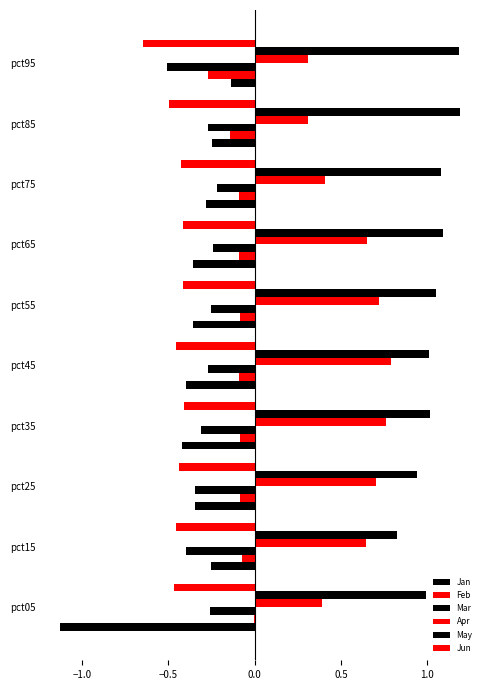

Count the number of data series in this chart.

6